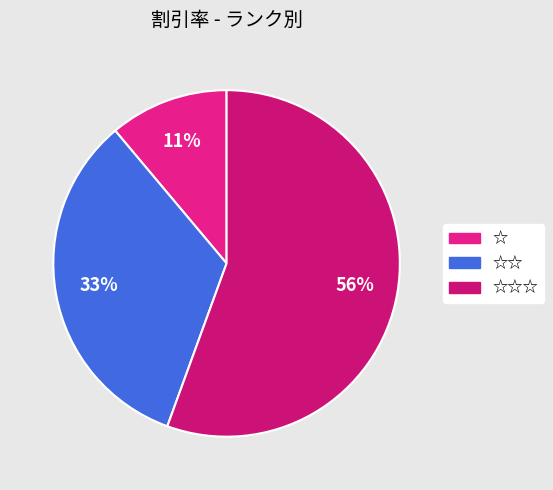

Rank the categories by value from highest to lowest.

☆☆☆, ☆☆, ☆